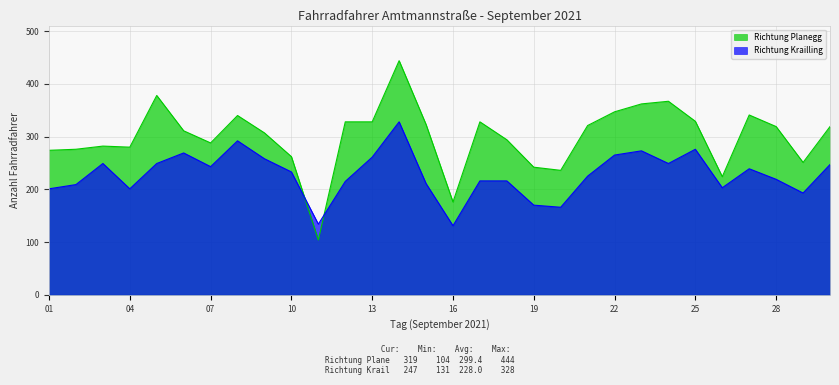

What is the total value across all series at 14?

772